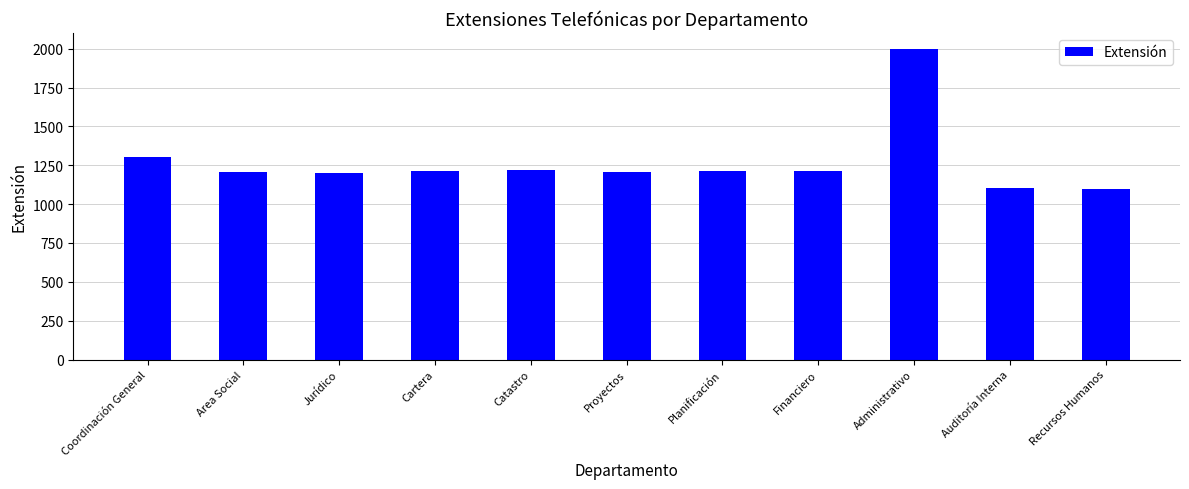

The value at Financiero is 1215. True or false?

True